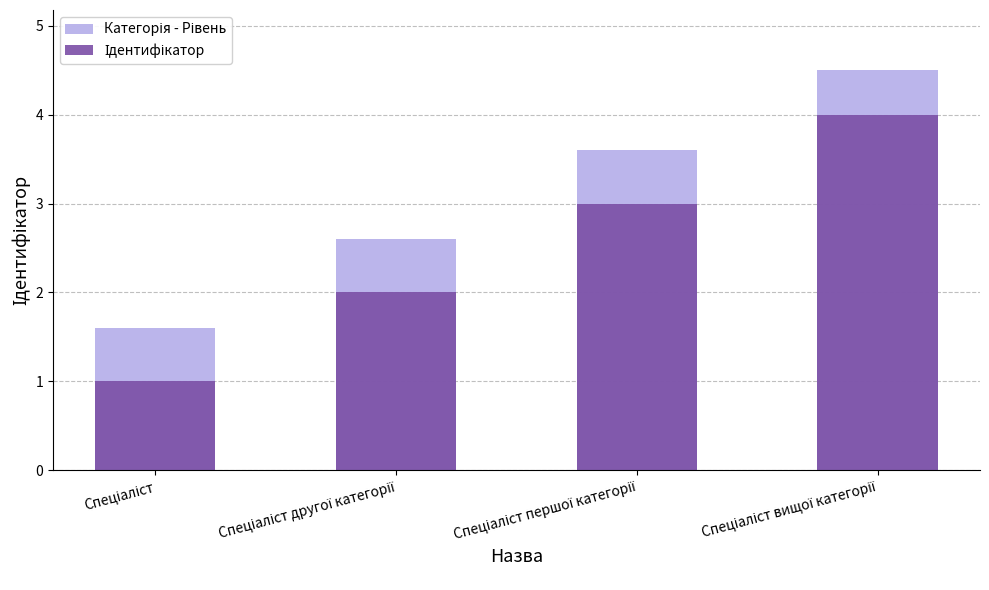

What is the difference between the maximum and minimum values in the Ідентифікатор series?

3.0